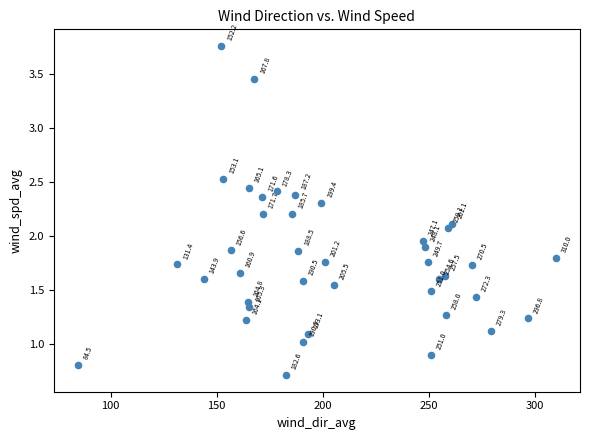

What is the range of Y values (max minus min)?

3.0